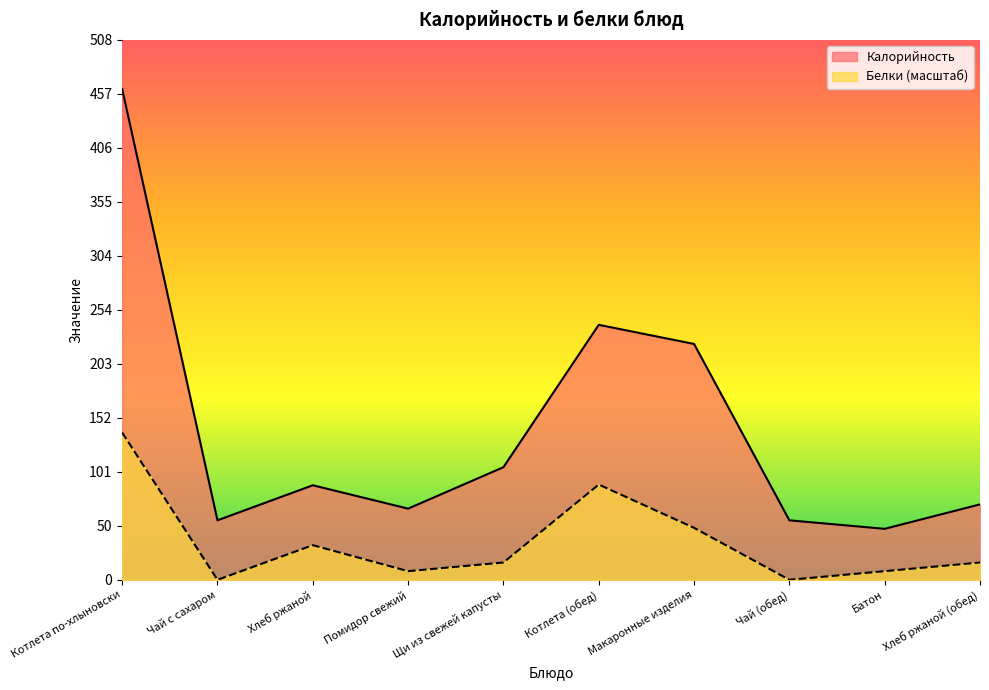

How many values in the Калорийность series exceed 89?

4